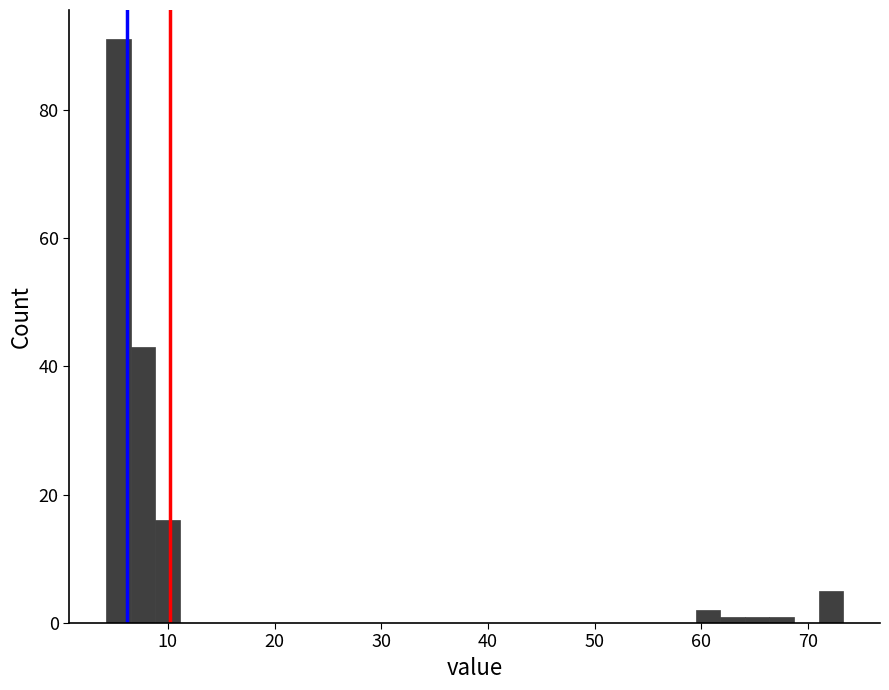

Read against the x-axis, roughly where is the centre of the tallest bar?

5